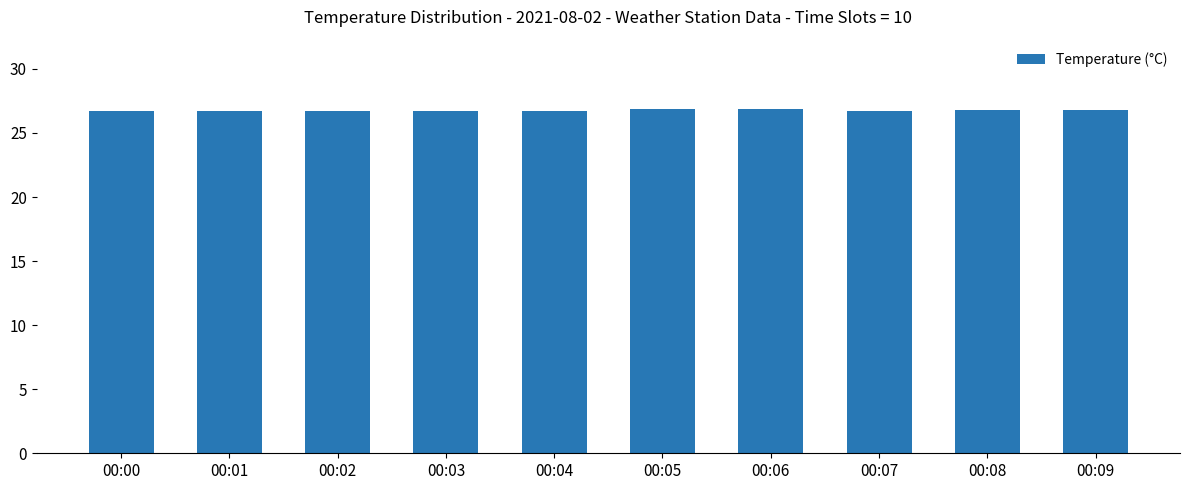

The chart shows a value of 26.7 at 00:04. True or false?

True